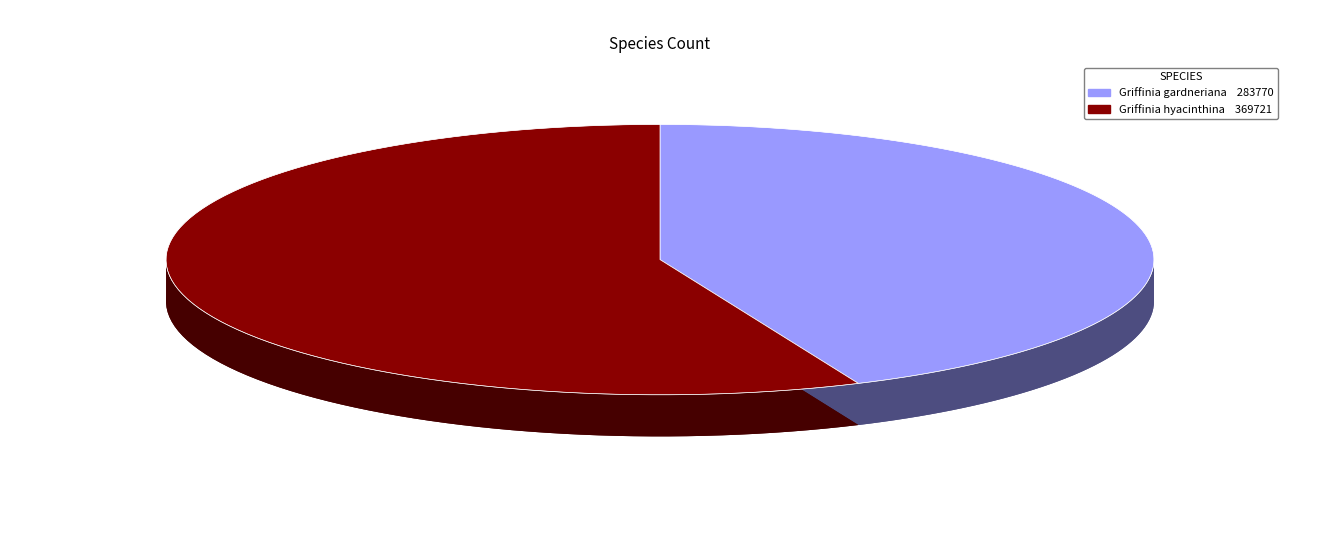

What percentage is the Griffinia hyacinthina slice, to the nearest percent?

57%